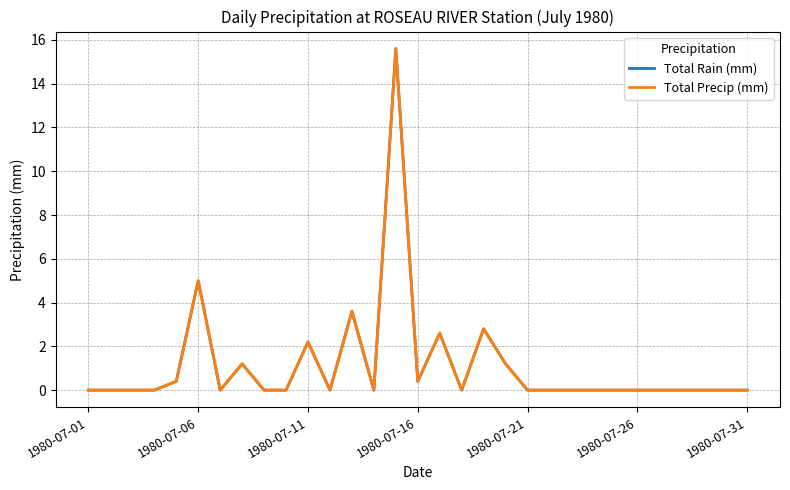

True or false: Total Precip (mm) and Total Rain (mm) intersect in this chart.

False